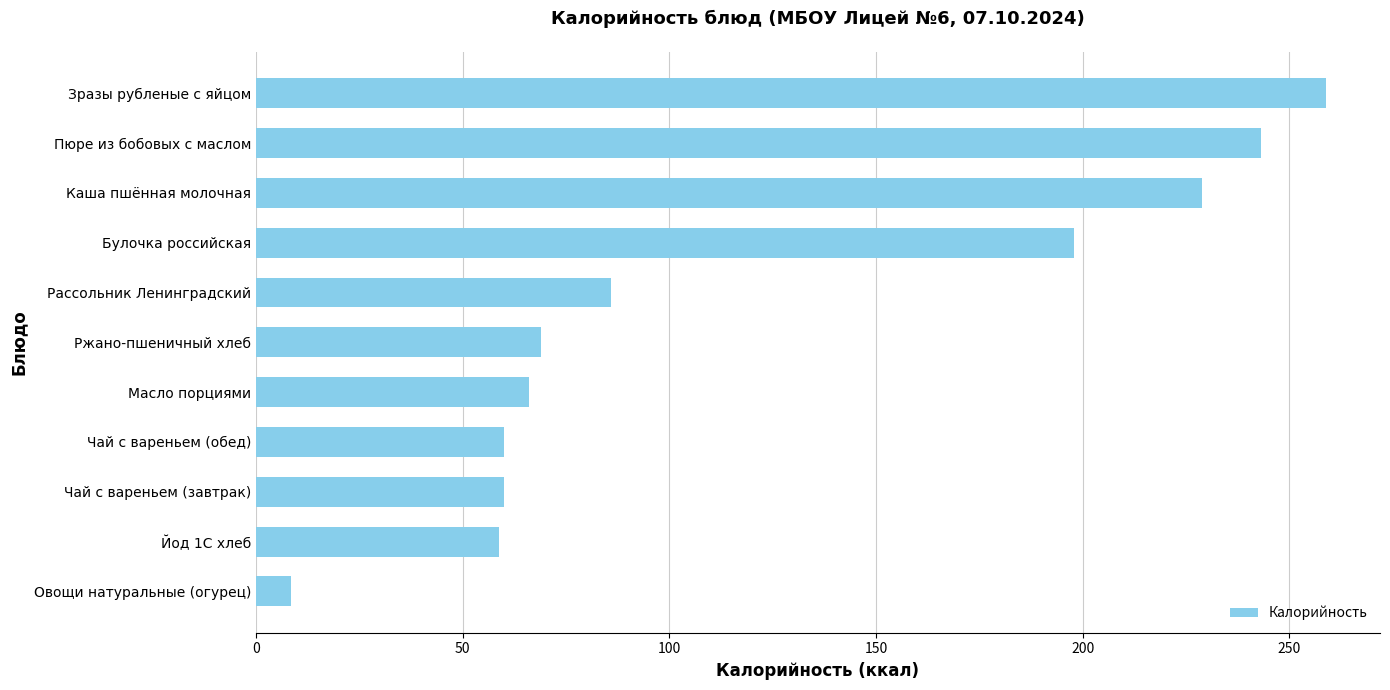

What is the difference between the maximum and minimum values?

250.6